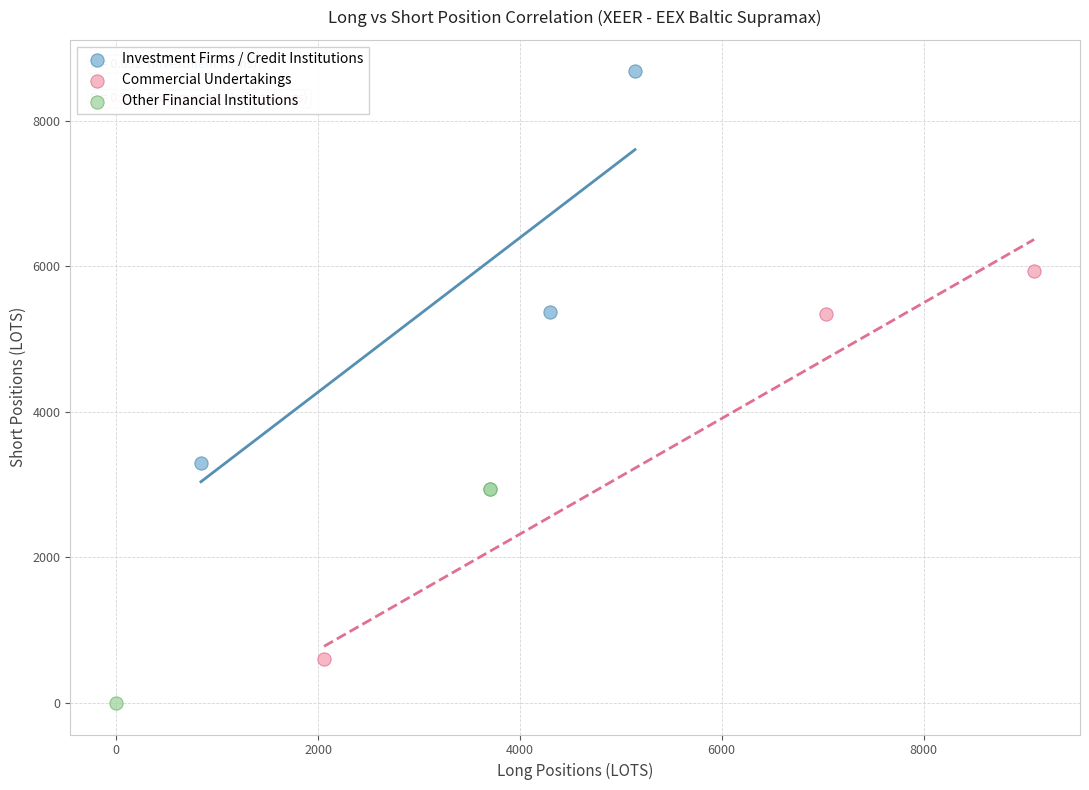

Which series reaches the maximum Y coordinate?

Investment Firms / Credit Institutions